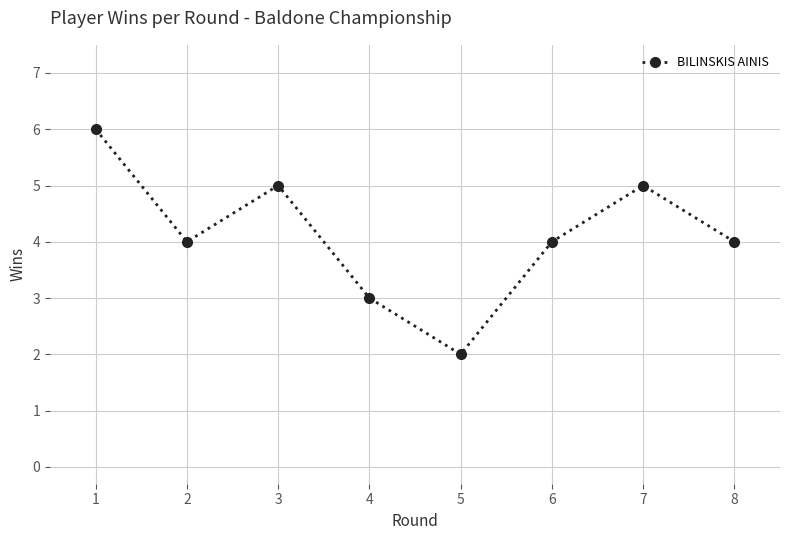

The chart shows a value of 5 at 3. True or false?

True